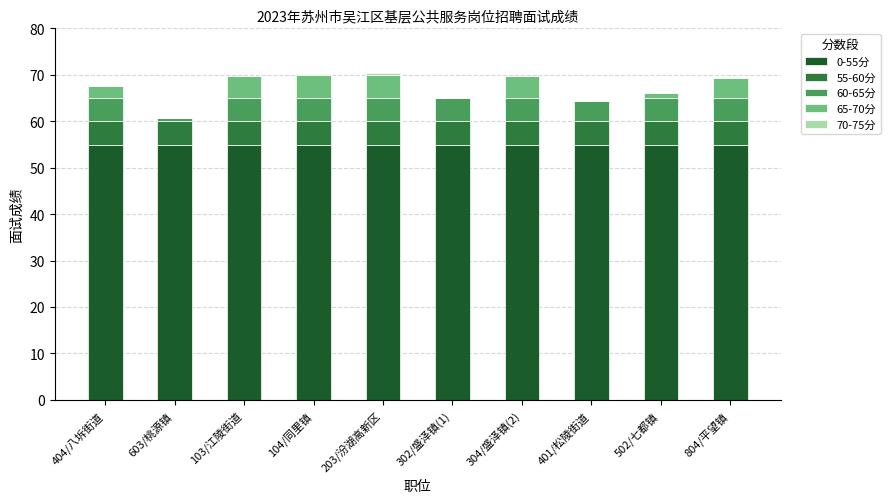

What is the sum of the 0-55分 values at 401/松陵街道 and 804/平望镇?

110.0